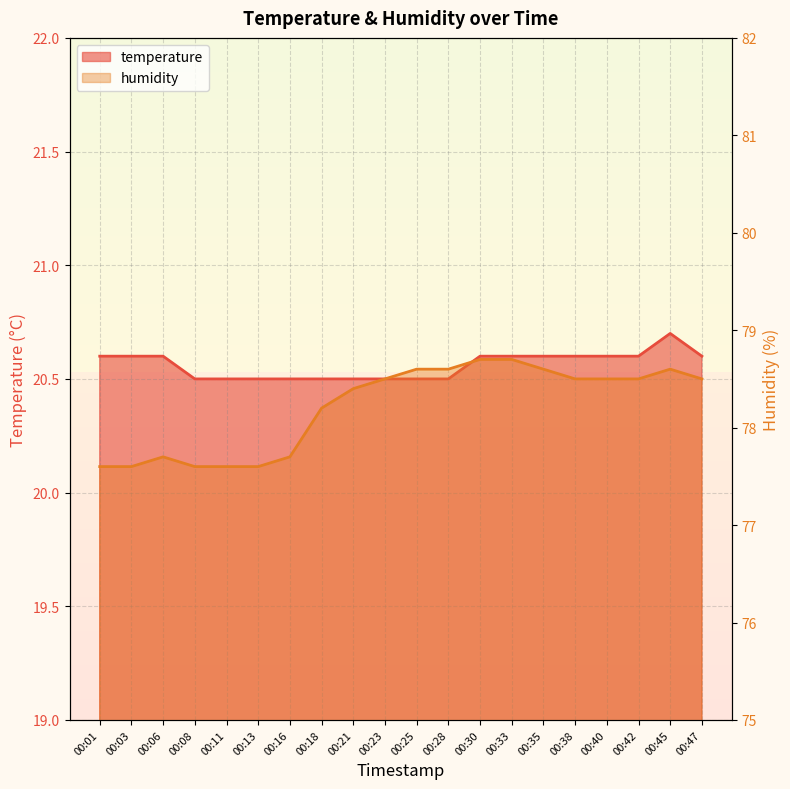

Reading left to right, list all the values displayed in this chart.

temperature: 20.6	20.6	20.6	20.5	20.5	20.5	20.5	20.5	20.5	20.5	20.5	20.5	20.6	20.6	20.6	20.6	20.6	20.6	20.7	20.6
humidity: 77.6	77.6	77.7	77.6	77.6	77.6	77.7	78.2	78.4	78.5	78.6	78.6	78.7	78.7	78.6	78.5	78.5	78.5	78.6	78.5